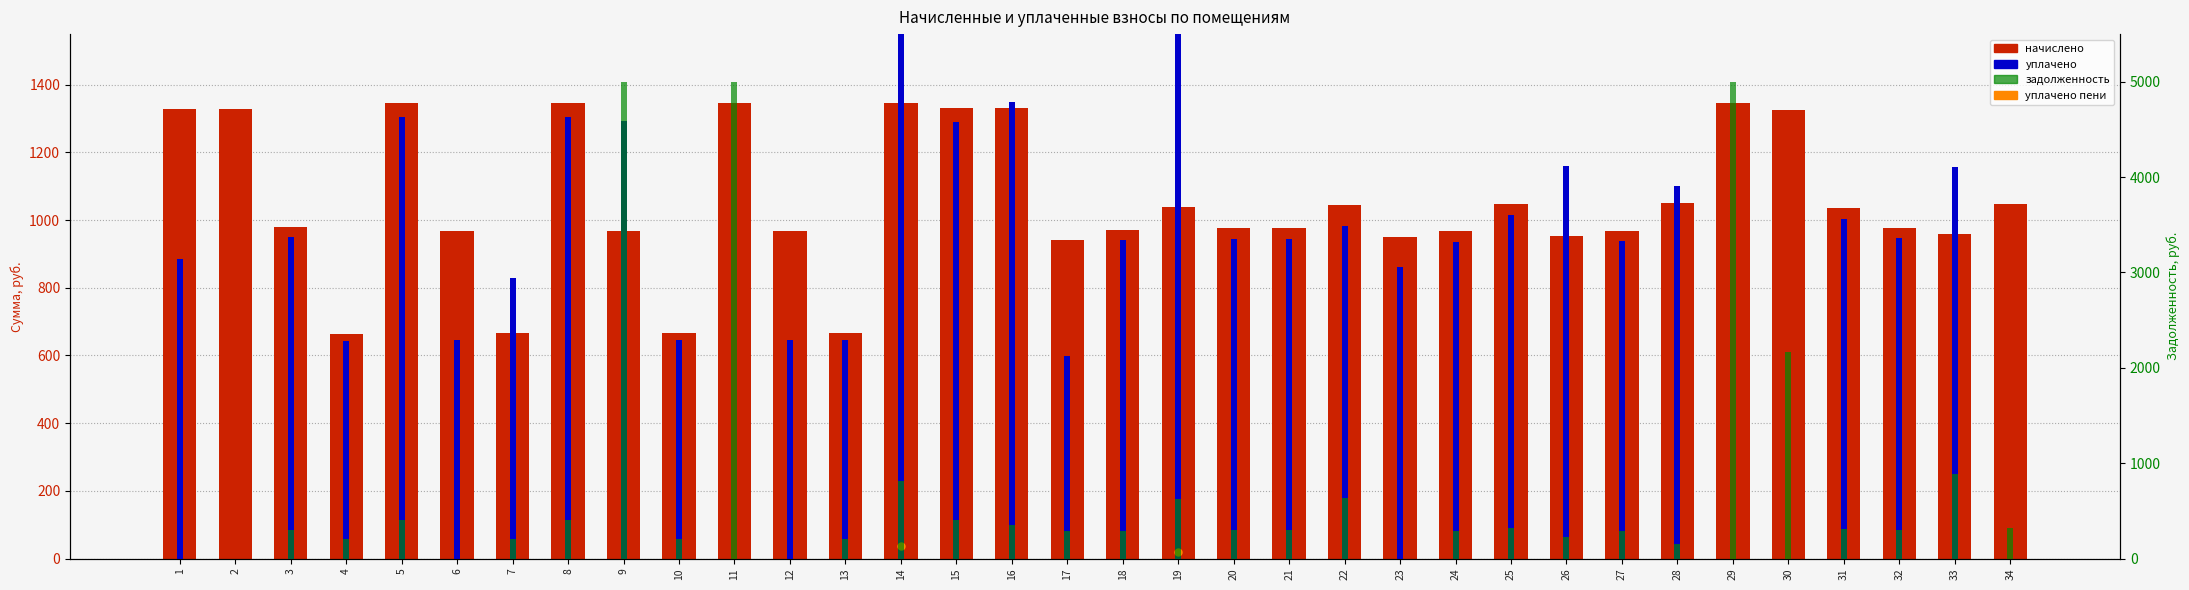

Where is задолженность nearest to the value 2500?

30